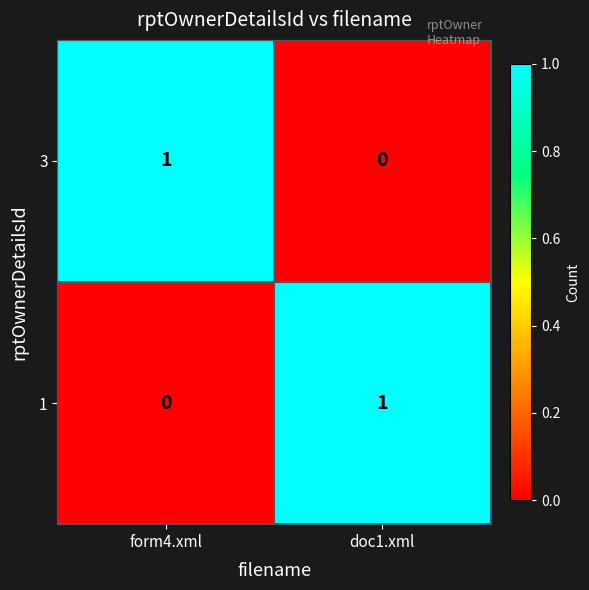

The 1 series shows 0 at form4.xml. True or false?

True